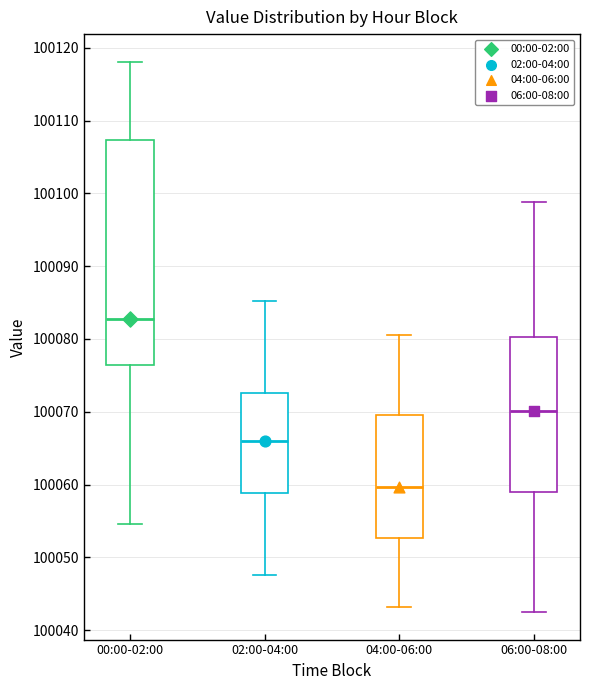

Which box has the highest median line?

00:00-02:00